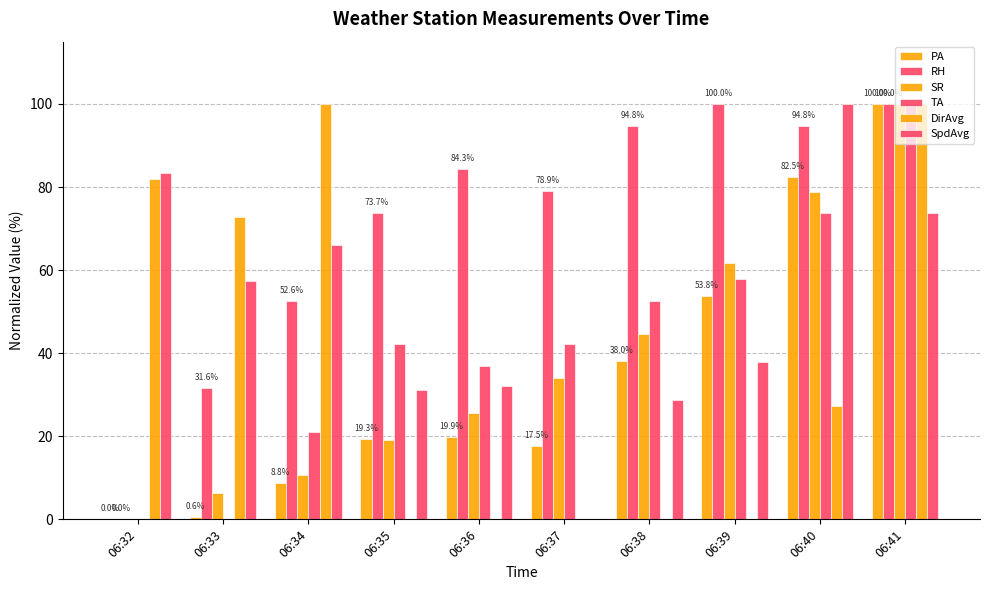

Count the number of categories in the chart.

10